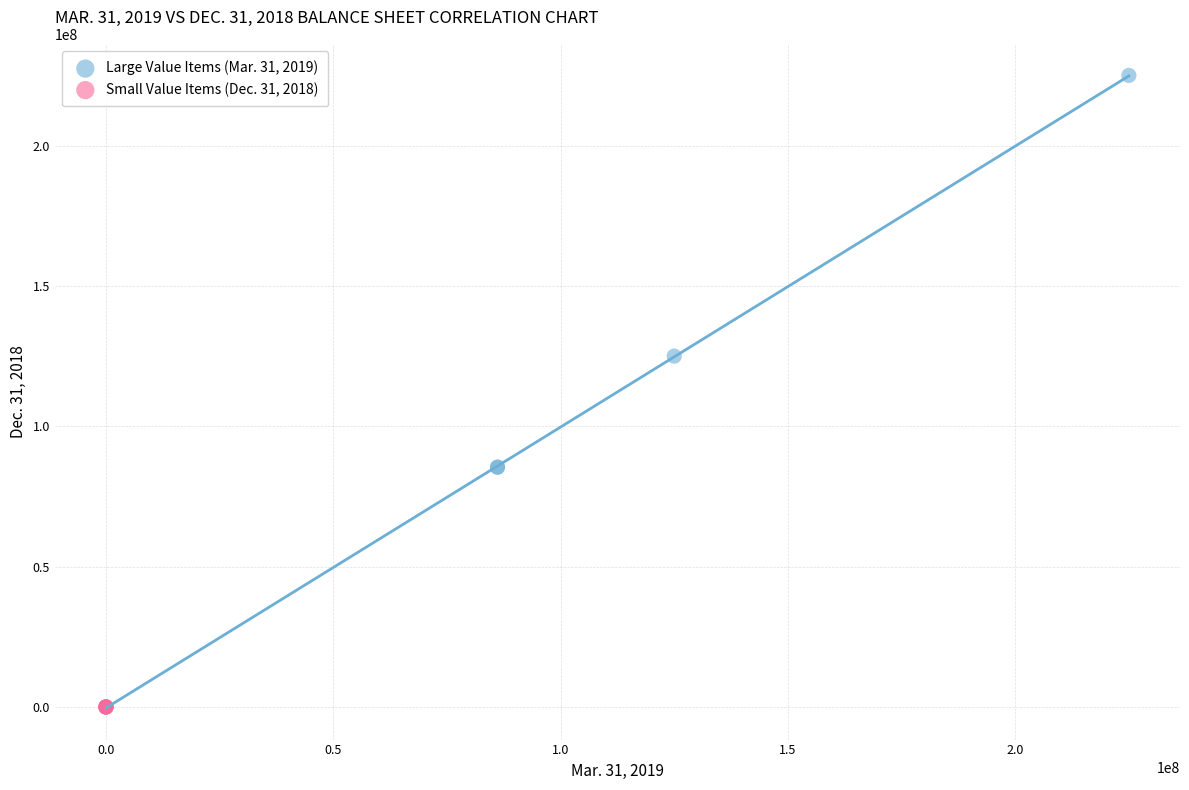

Which series has the largest Y range (max minus min)?

Large Value Items (Mar. 31, 2019)